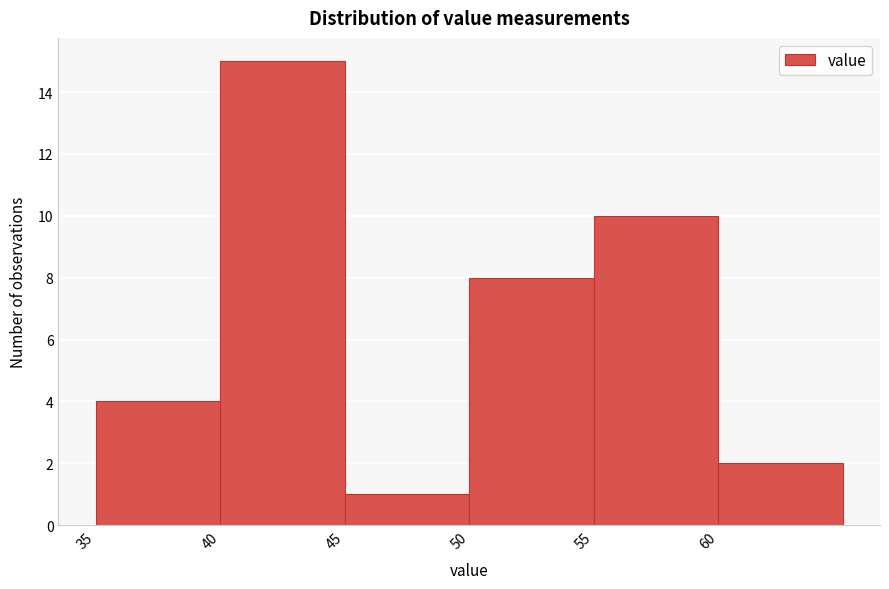

Reading left to right, list every bar in this chart as the range it spans on the x-axis followed by its height. The values are not printed on the chart, so give them approximately, as read against the axis.

35 to 40: 4
40 to 45: 15
45 to 50: 1
50 to 55: 8
55 to 60: 10
60 to 65: 2